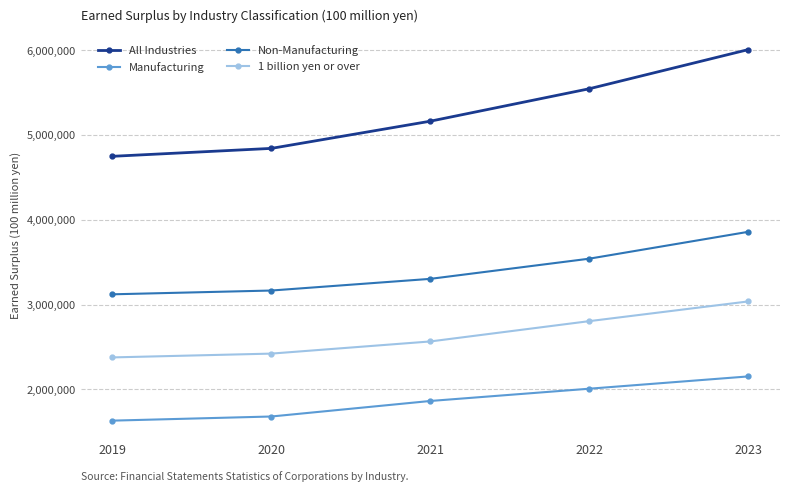

Is it true that Manufacturing equals 2946537 at 2020?

False